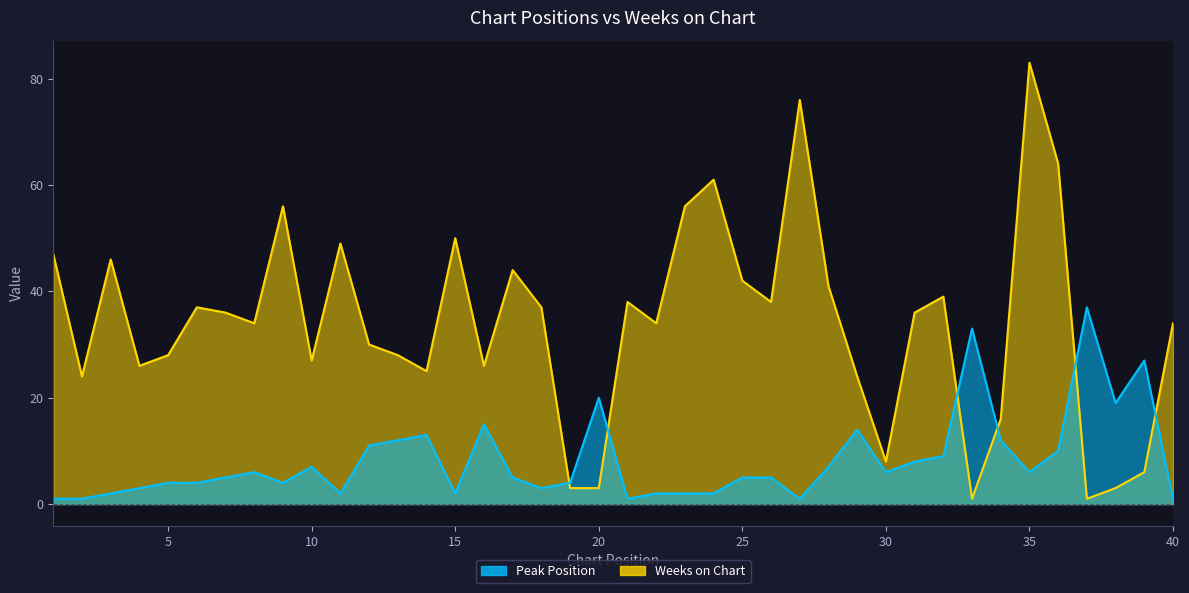

What is the difference between the second highest and minimum values in the Peak Position series?

32